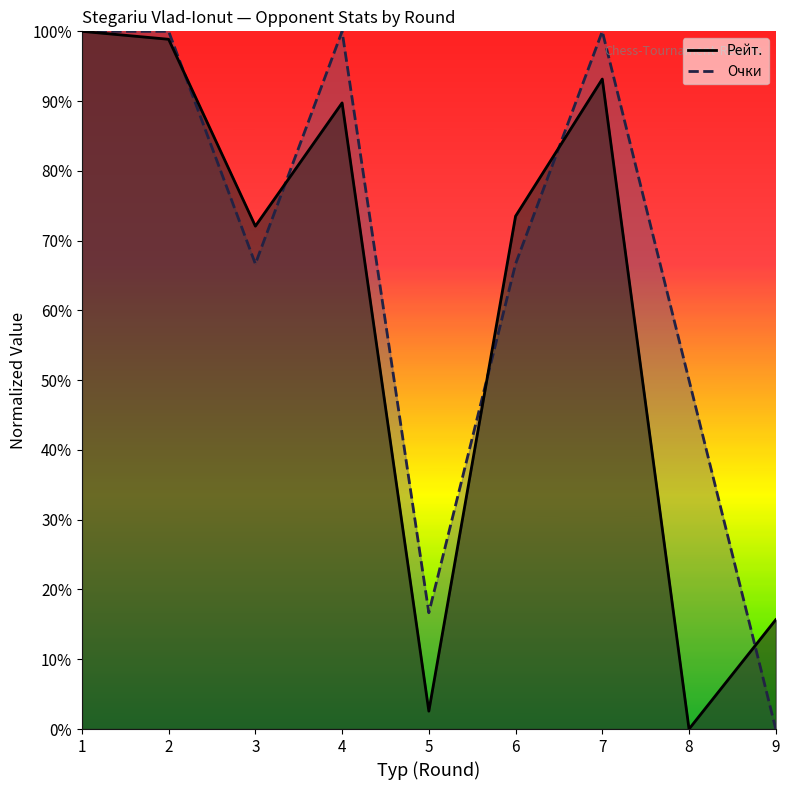

The value of Очки at 7 is 1.3. True or false?

False